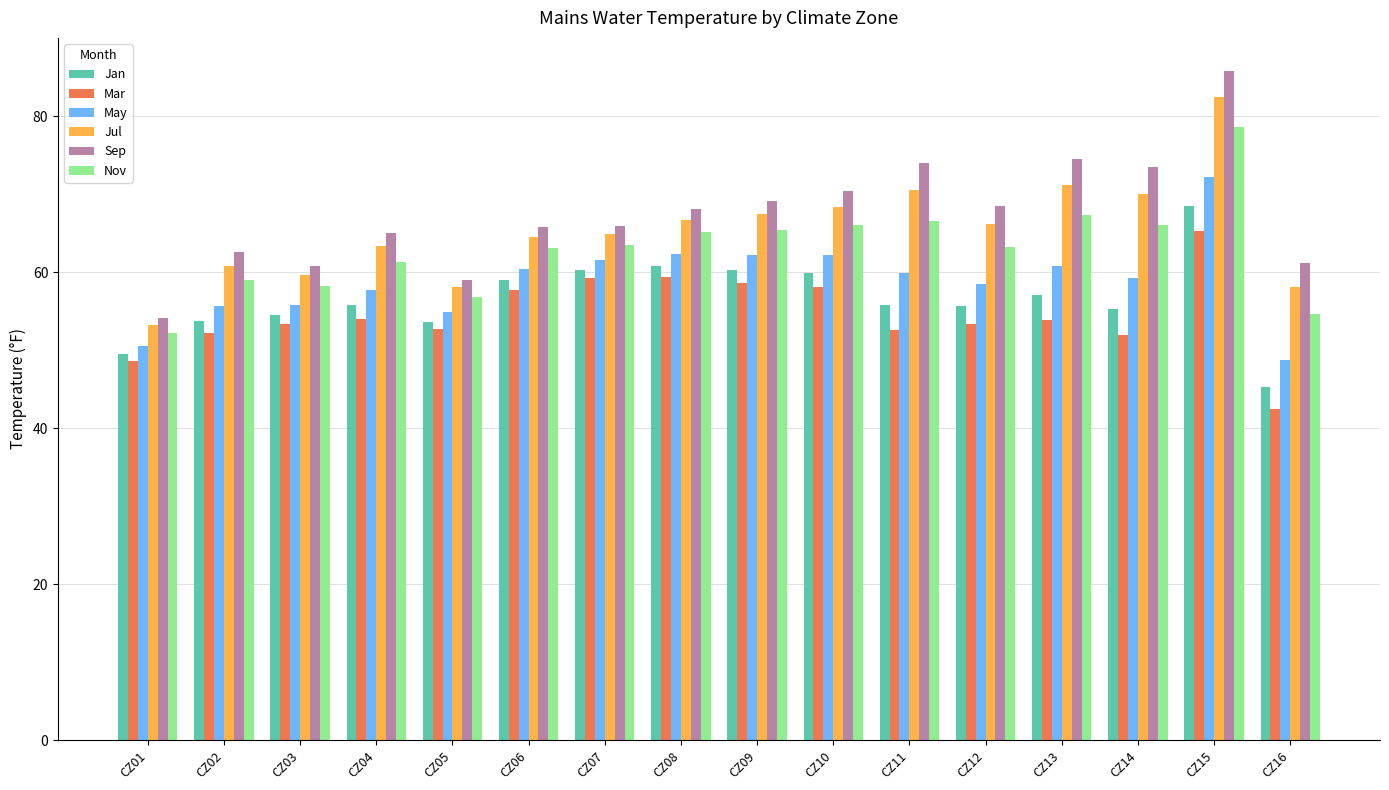

What is the approximate value of Nov at CZ05?

56.8